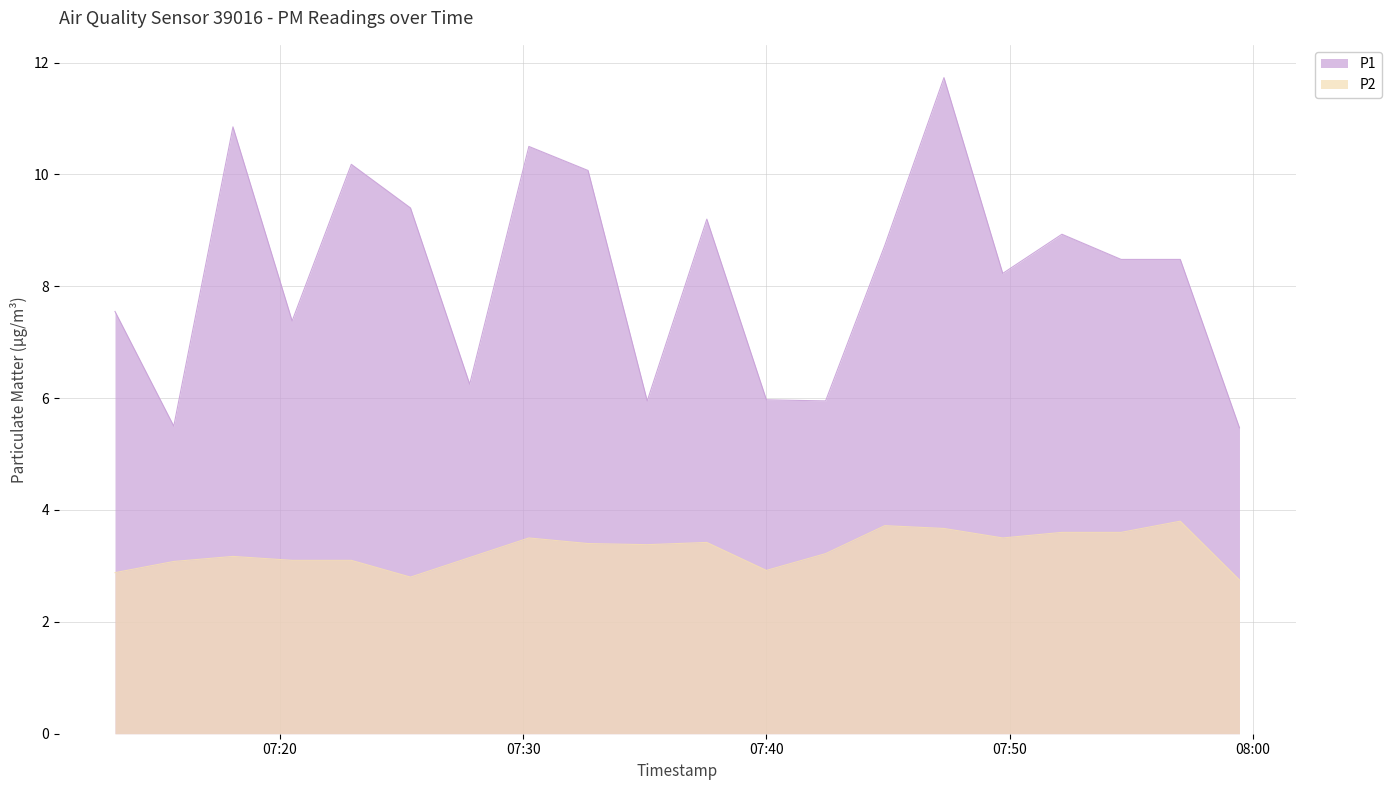

Does the chart display data point markers on the line(s)?

No